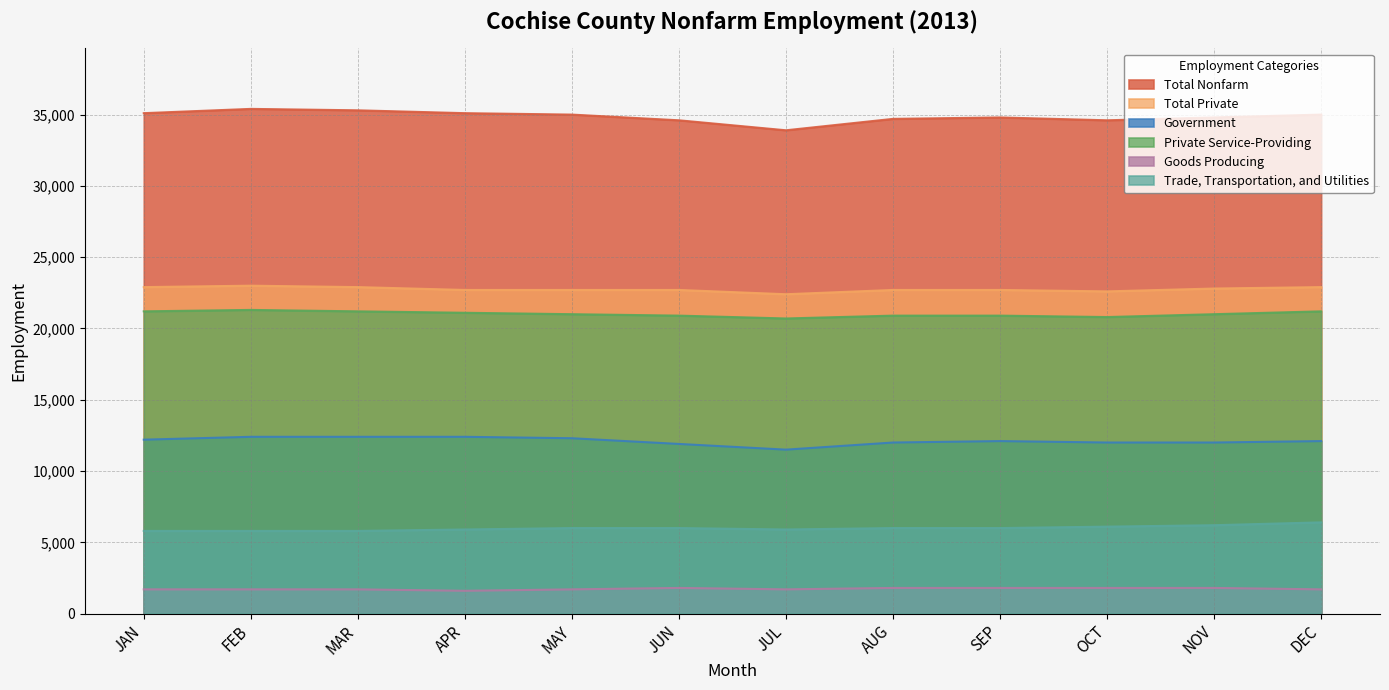

Between MAR and AUG, which is larger?

MAR